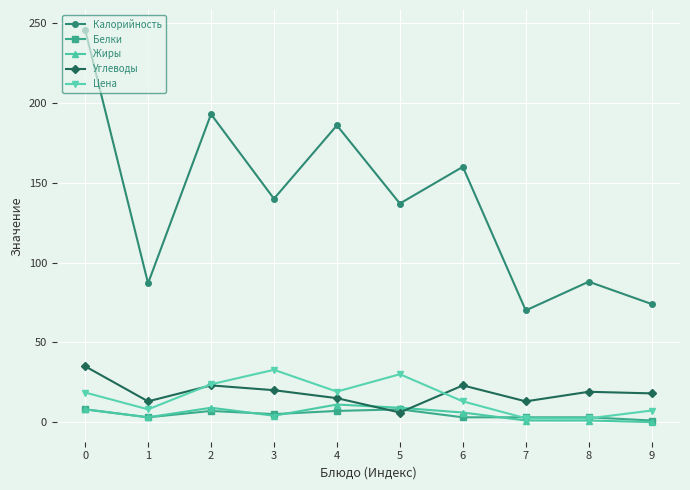

What is the difference between the highest and lowest values at 6?

157.0